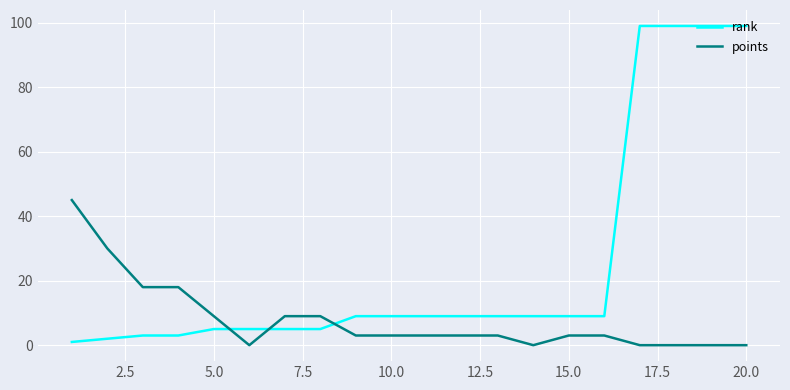

What is the difference between the maximum and minimum values in the points series?

45